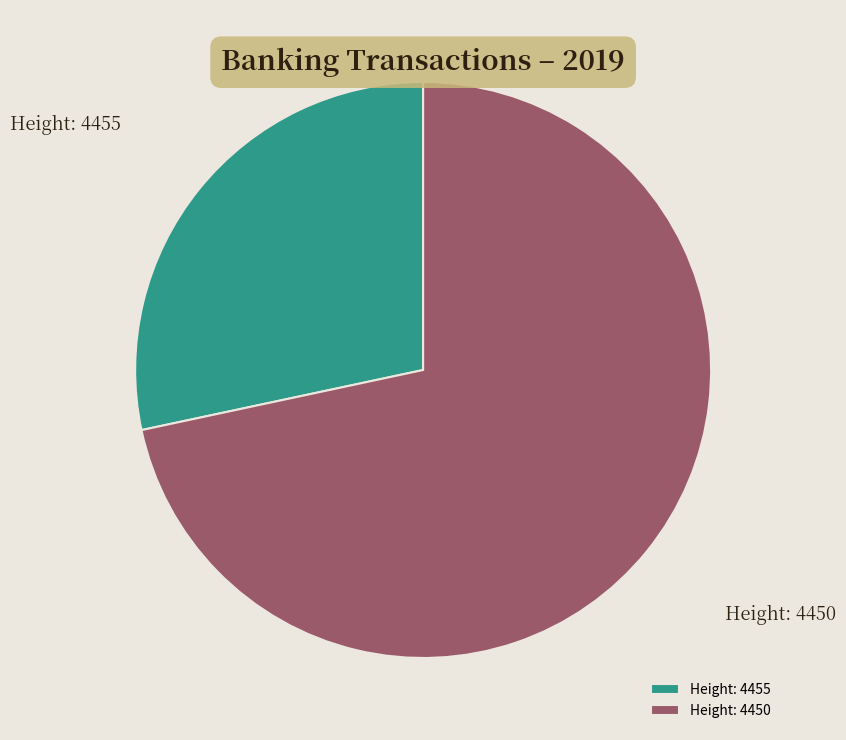

Which has a higher value, Height: 4455 or Height: 4450?

Height: 4450